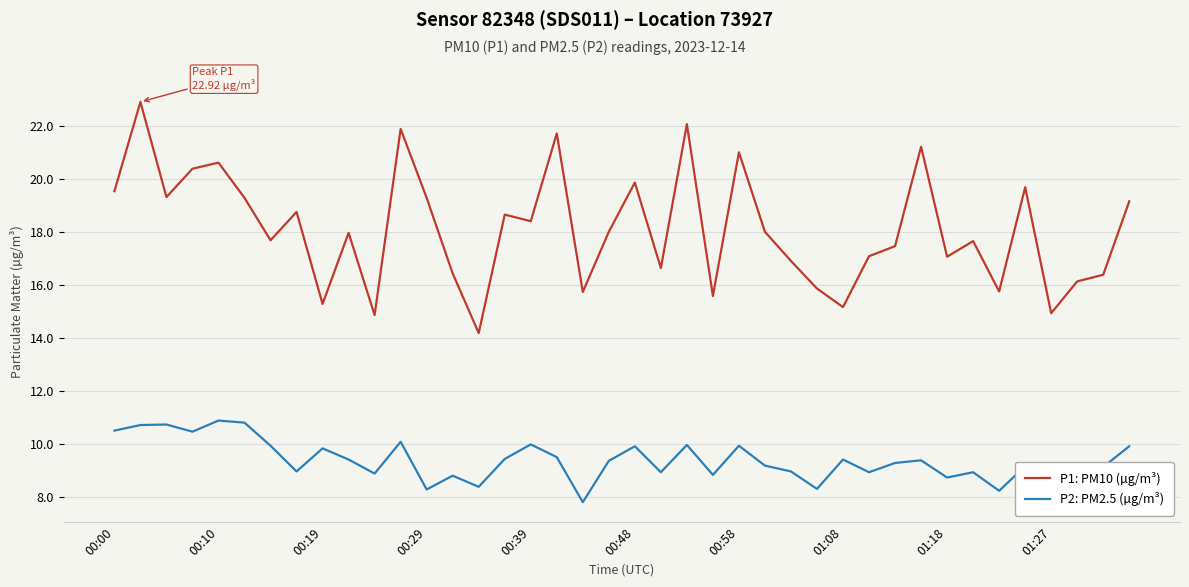

True or false: P2: PM2.5 (µg/m³) has more than 2 interior local peaks.

True